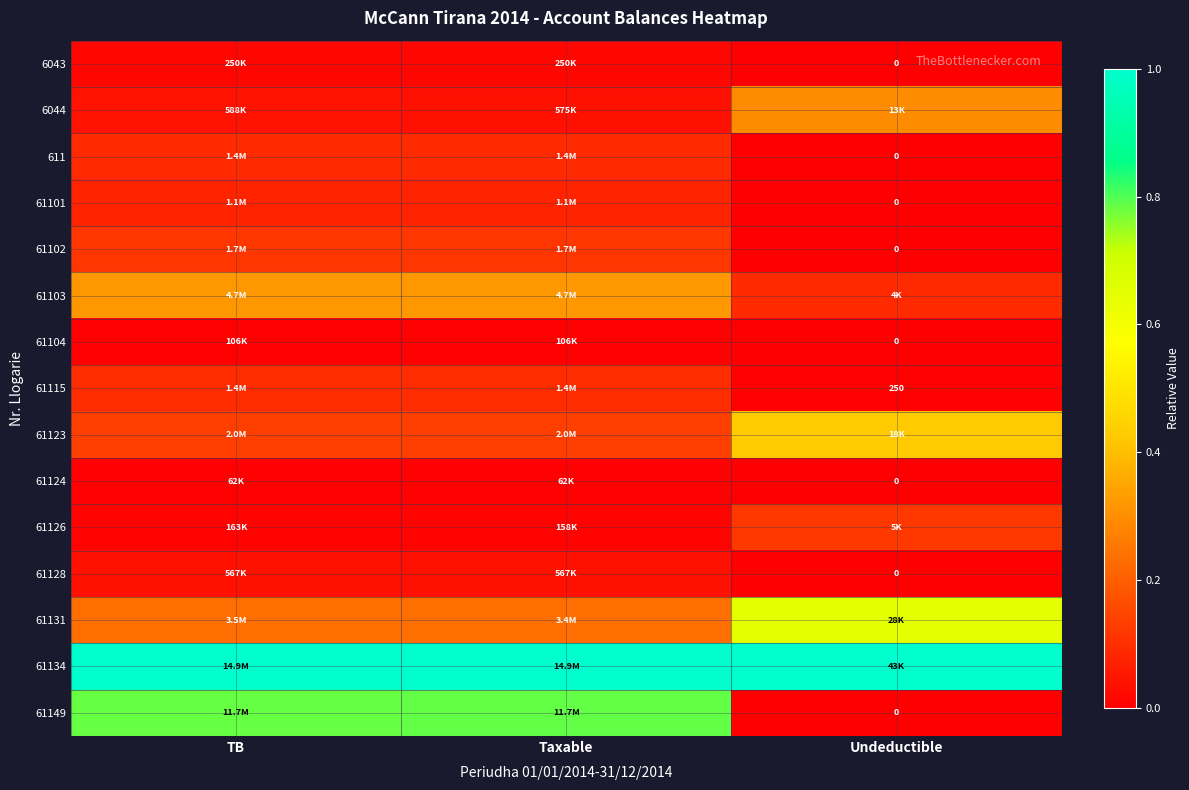

Is the value of 61124 at Taxable greater than the value of 61103 at TB?

No